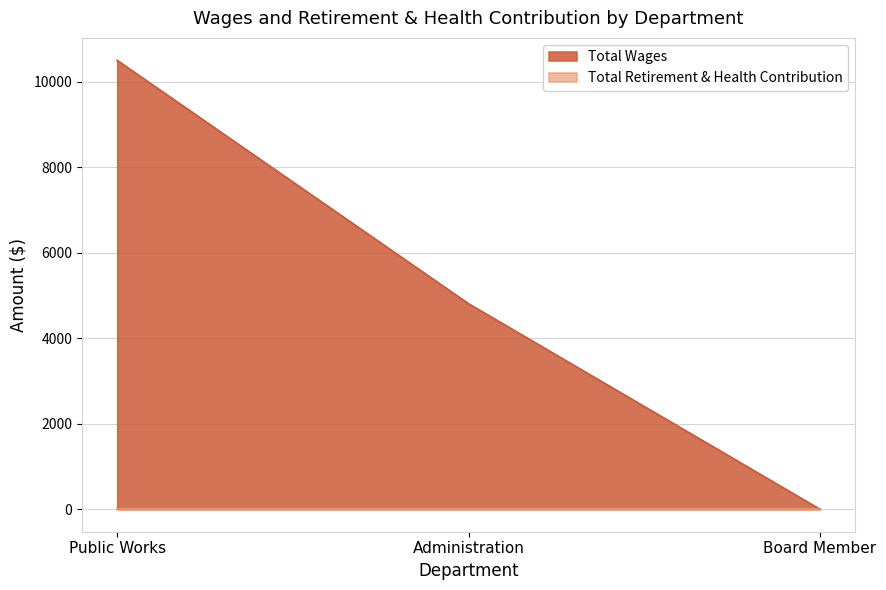

Does the chart have visible grid lines?

Yes